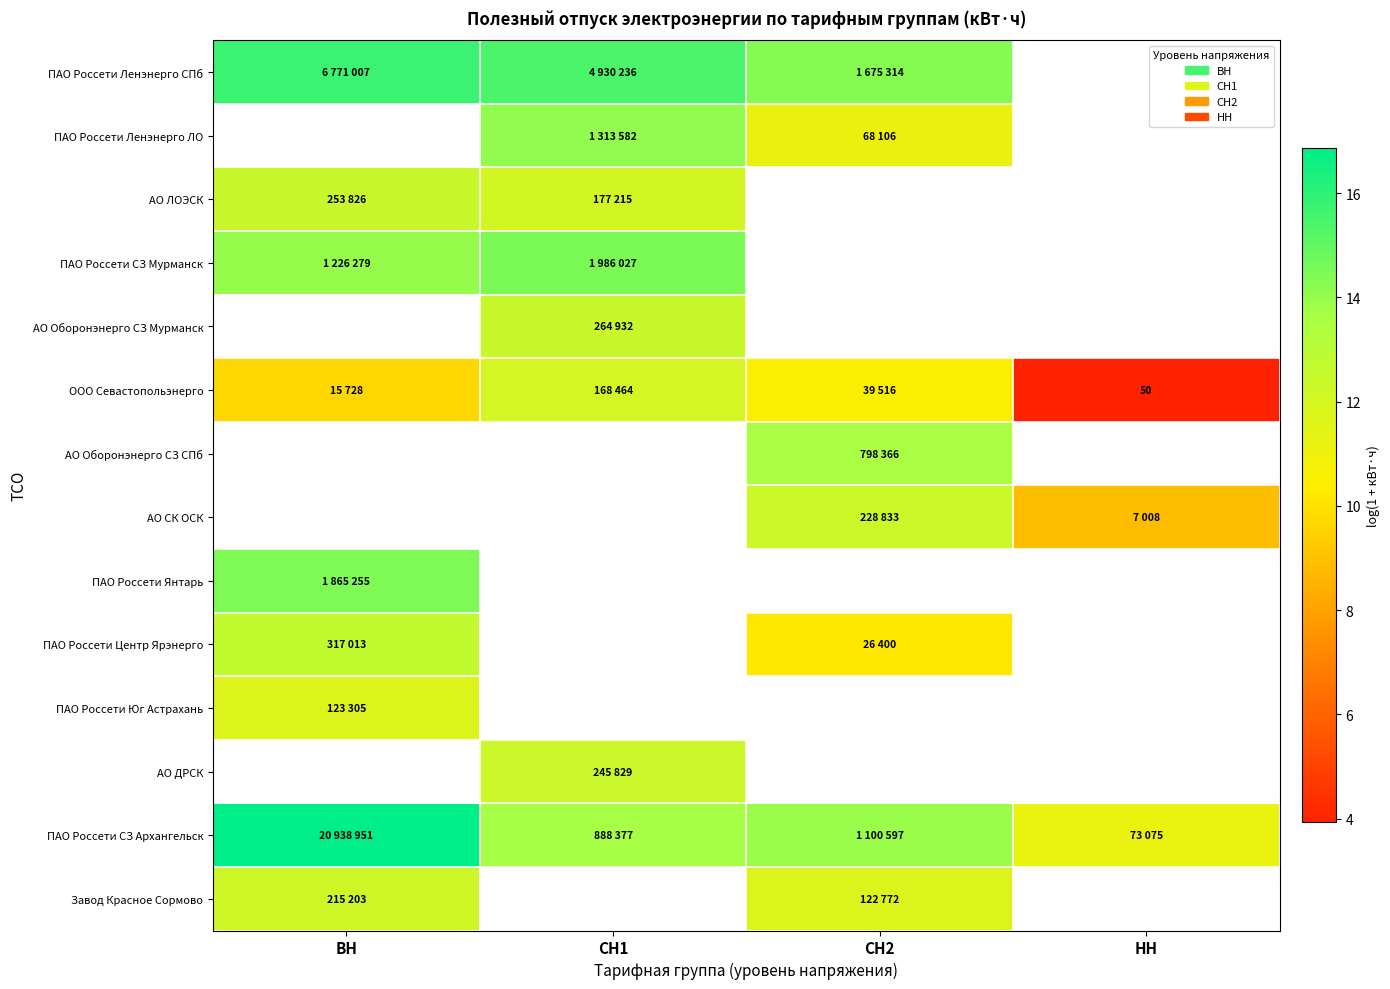

What is the sum of the ПАО Россети СЗ Мурманск values at СН1 and ВН?

28.5